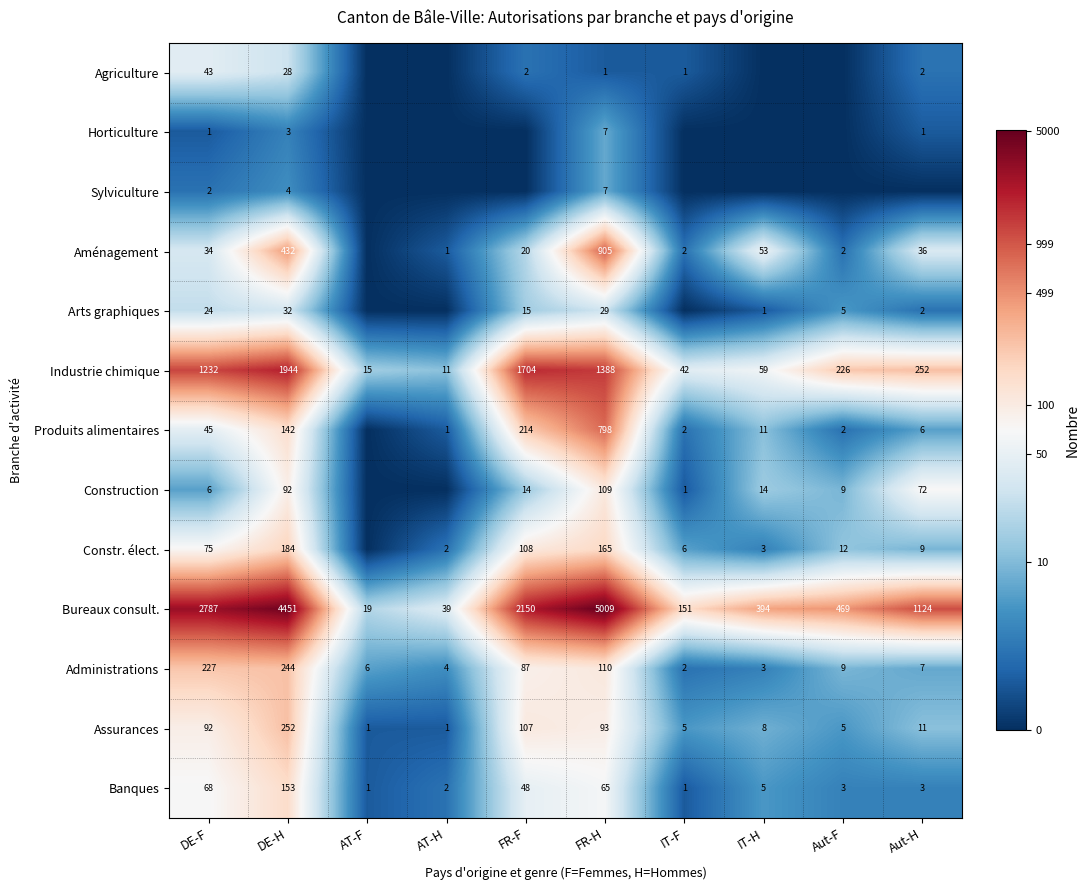

Where is Industrie chimique nearest to the value 977?

DE-F